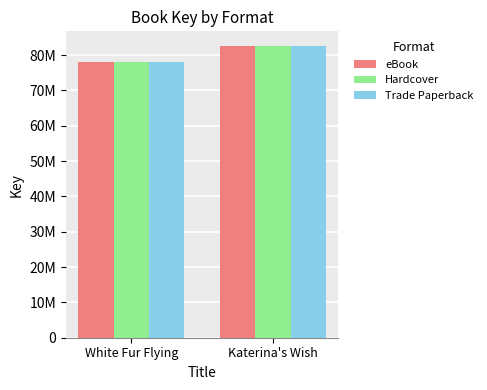

True or false: Trade Paperback has a value of 82612225 at Katerina's Wish.

True